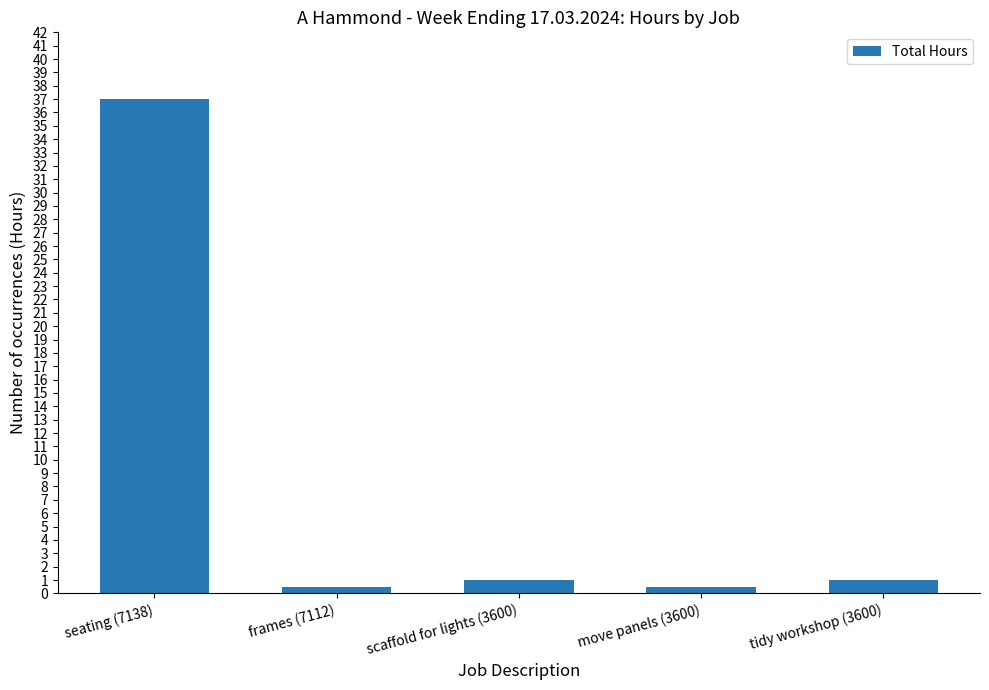

Reading right to left, what are all the values shown in this chart?

1.0	0.5	1.0	0.5	37.0